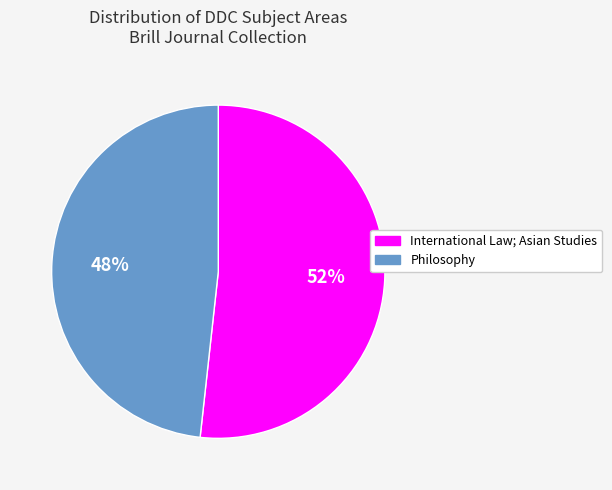

Is there any slice that represents more than half of the pie?

Yes